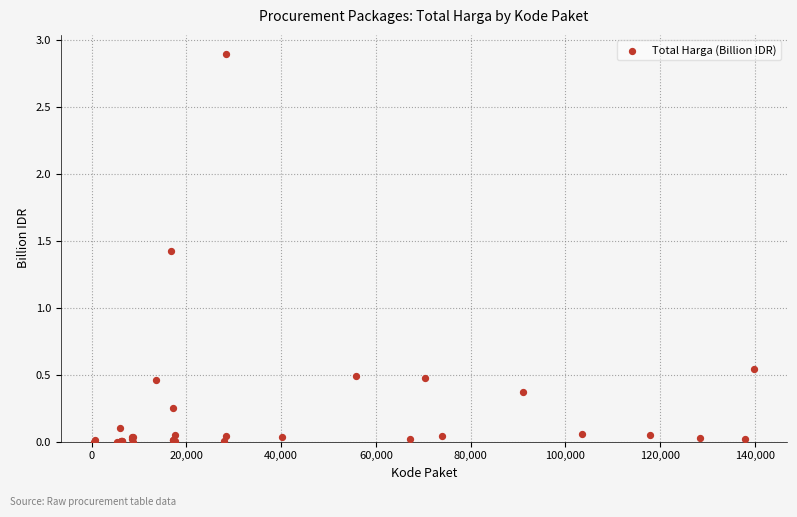

What Y value in the scatter plot is closest to 1?

1.4